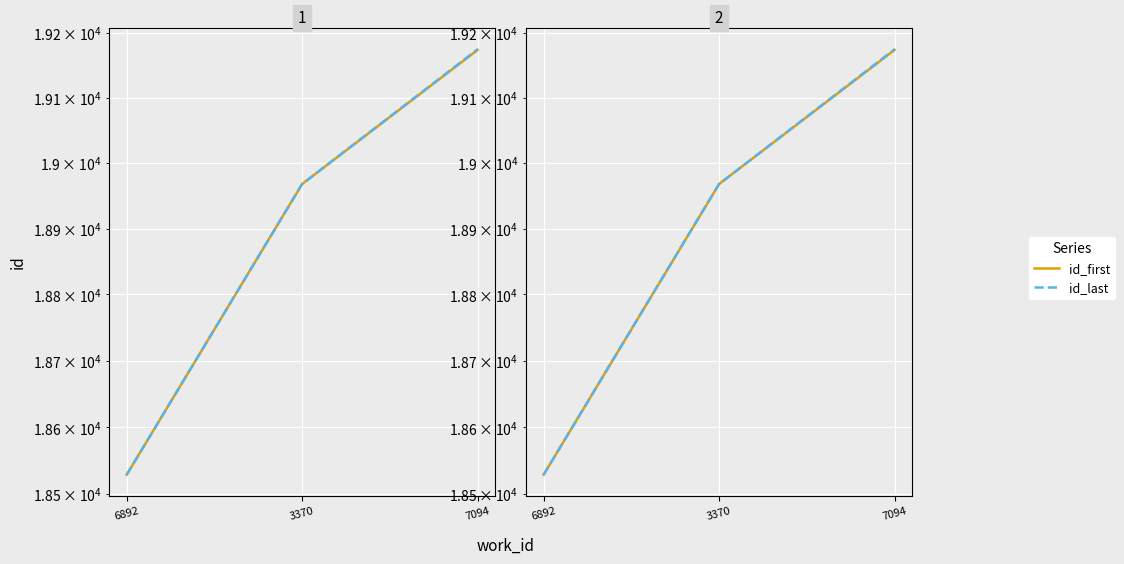

List the labels in order of id_last value, largest first.

7094, 3370, 6892